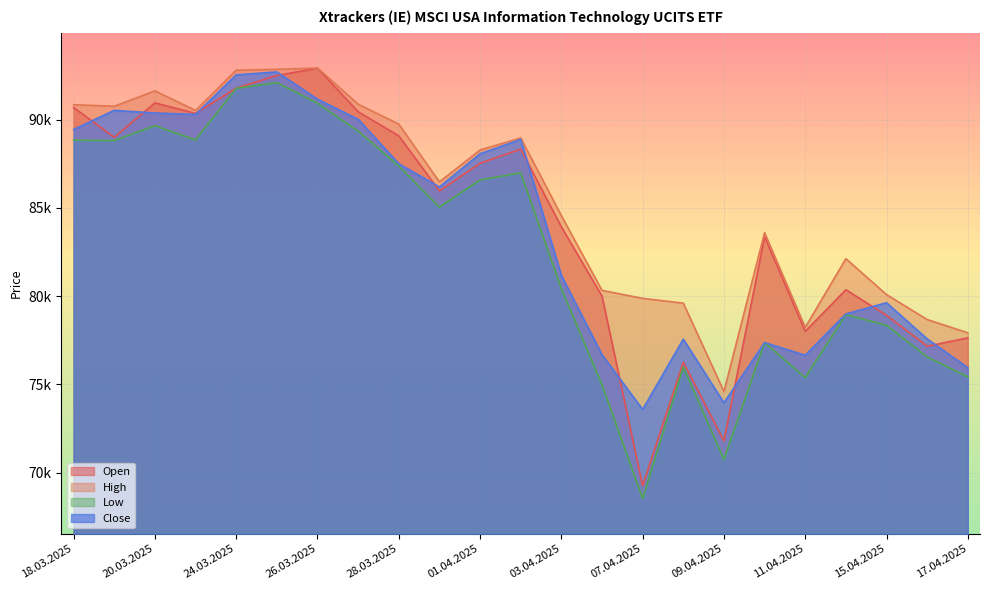

Is the value of Low at 28.03.2025 greater than the value of Close at 20.03.2025?

No